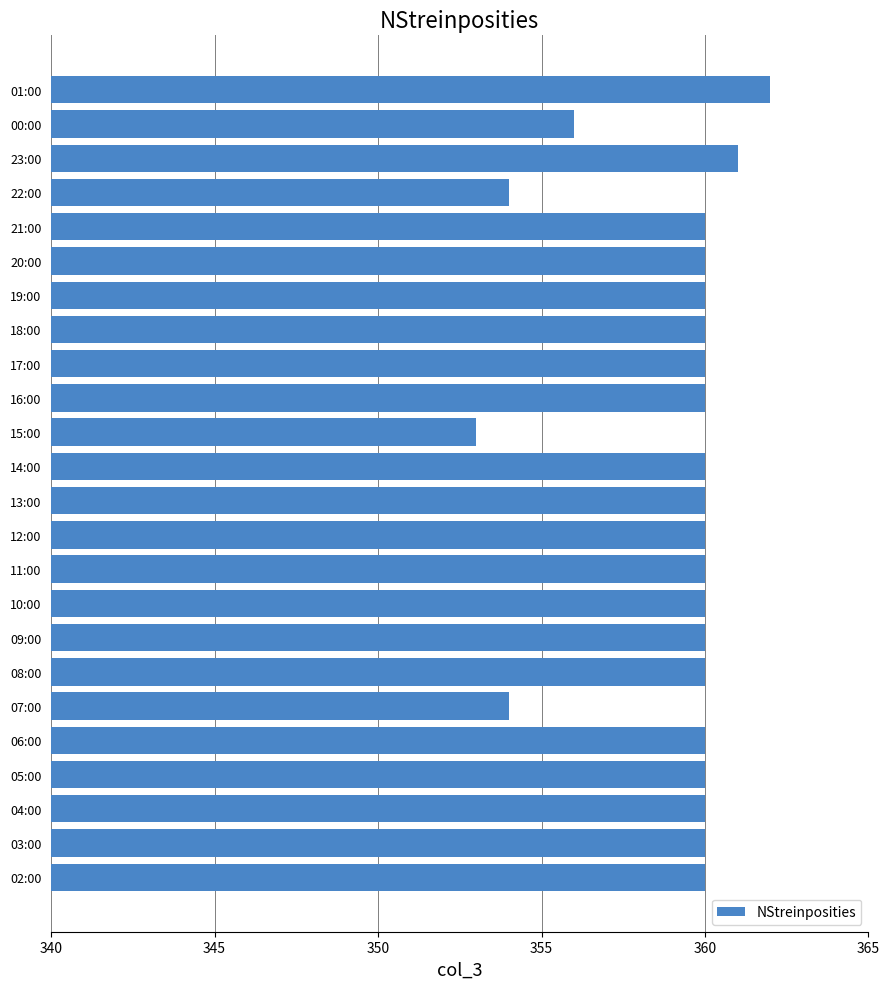

At which label is the value closest to 357?

00:00